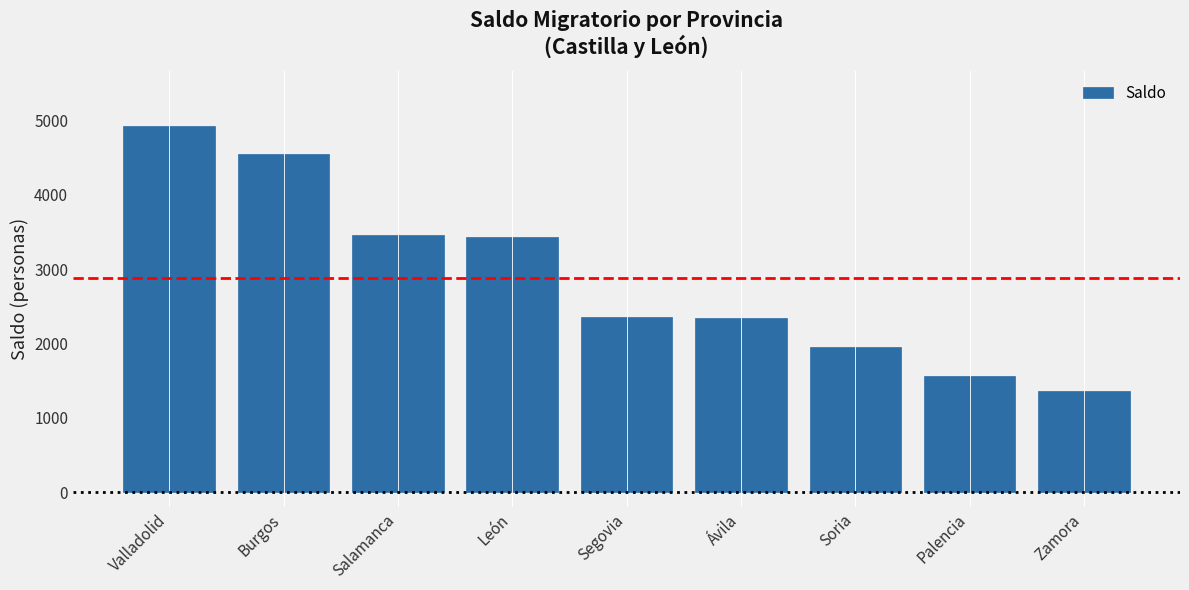

What is the approximate value at Palencia, to the nearest 100?

1600